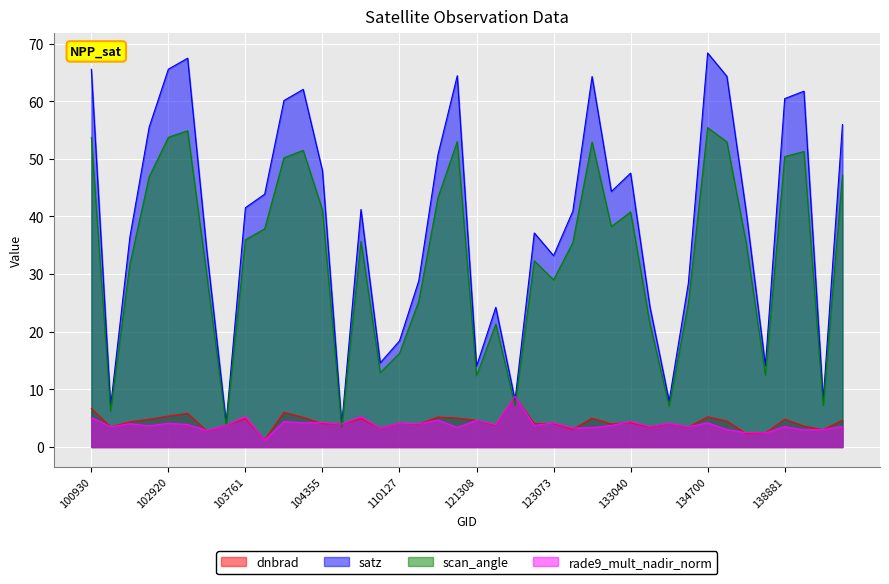

What are all the series names shown in the legend?

dnbrad, satz, scan_angle, rade9_mult_nadir_norm